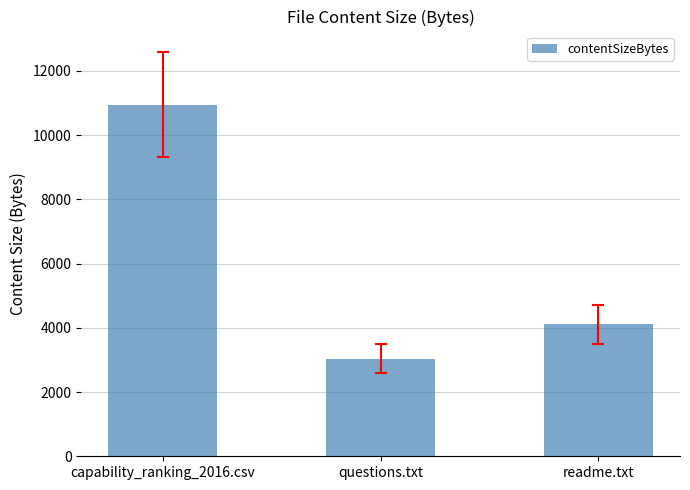

What is the approximate value at questions.txt, to the nearest 10?

3040